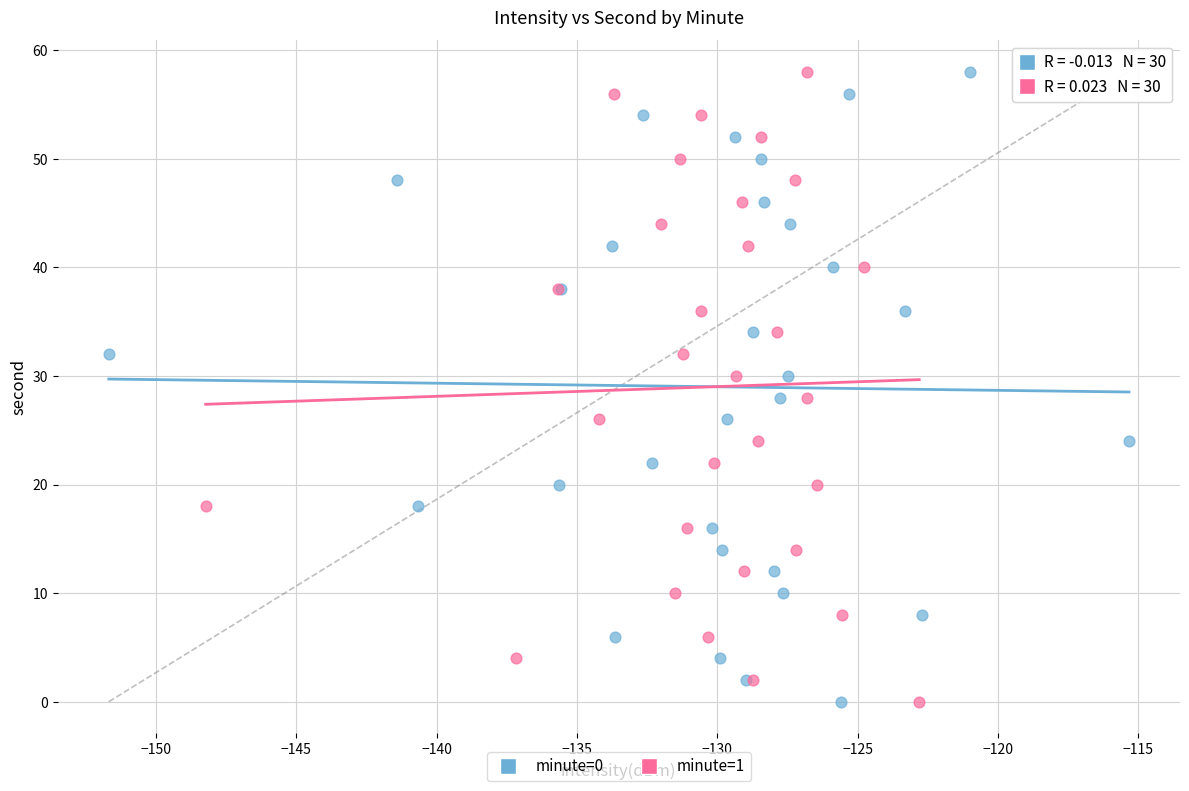

What are all the series names shown in the legend?

minute=0, minute=1